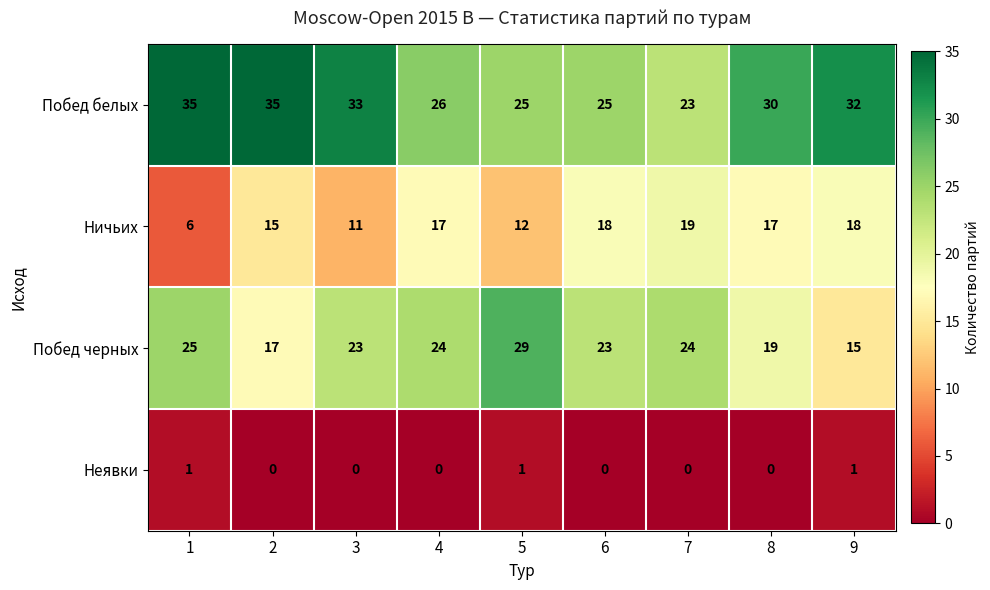

Rank the series at 7 from lowest to highest value.

Неявки, Ничьих, Побед белых, Побед черных